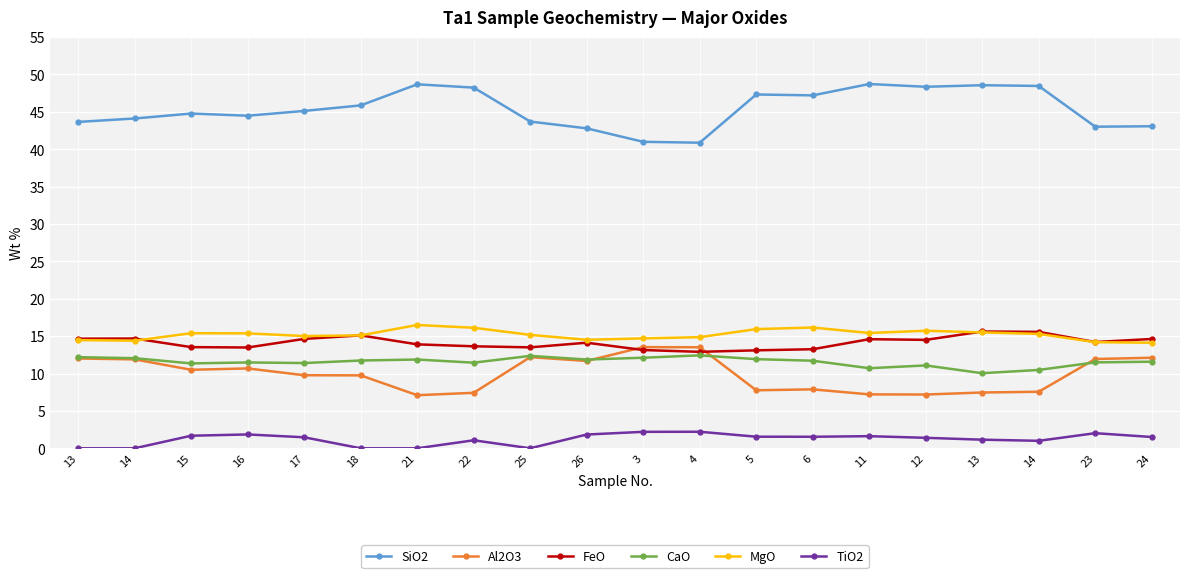

How many distinct data groups are displayed?

6